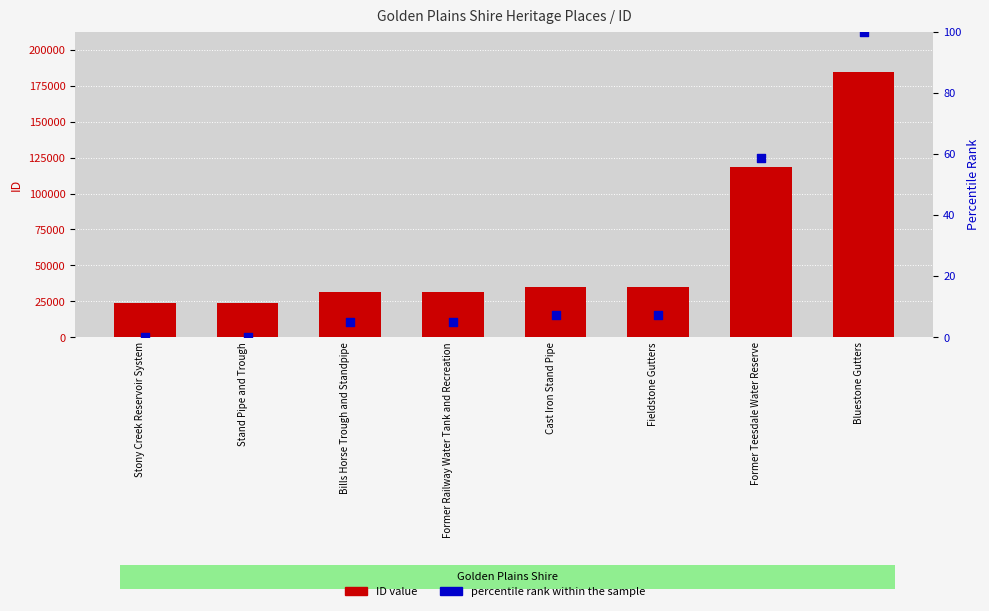

What are all the series names shown in the legend?

ID value, percentile rank within the sample